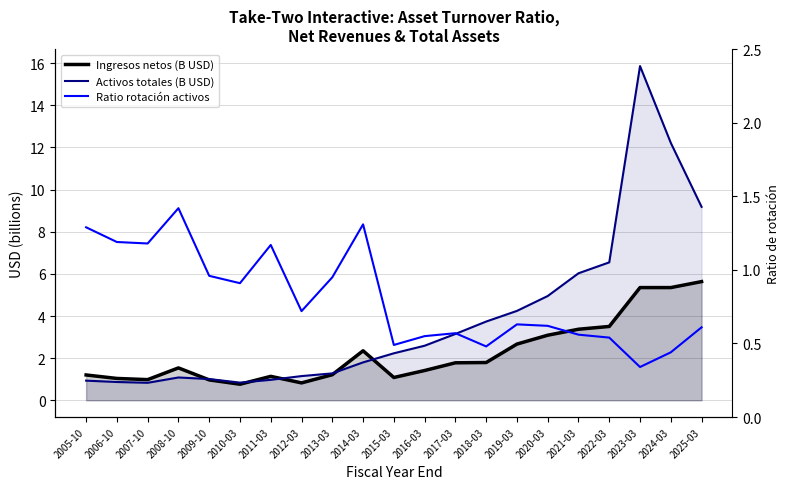

What is the smallest value displayed?

0.3